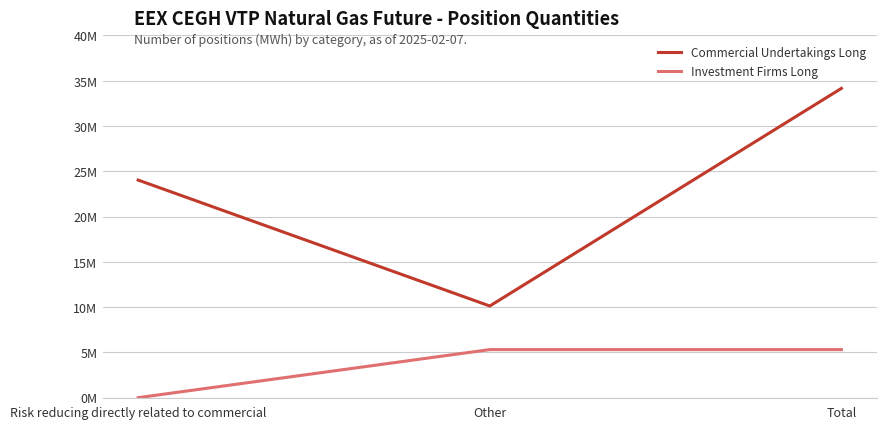

What are all the series names shown in the legend?

Commercial Undertakings Long, Investment Firms Long